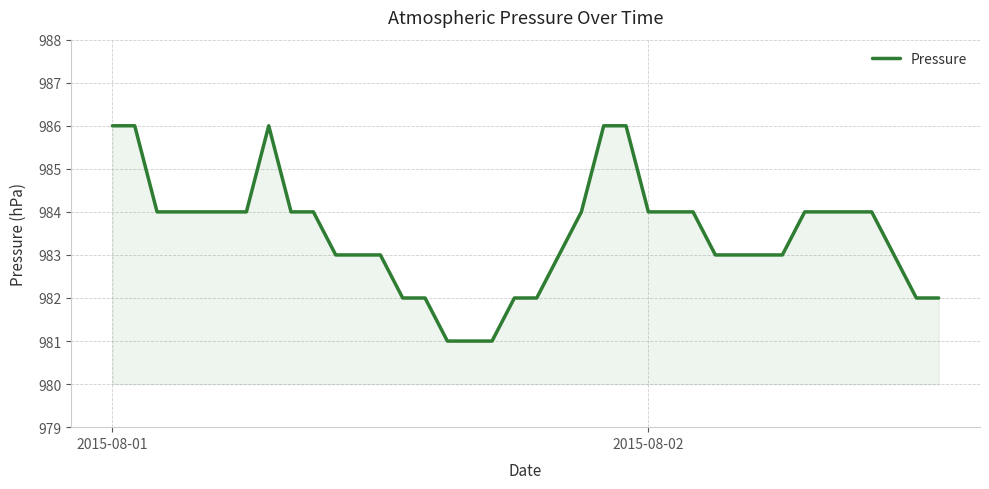

What is the minimum value shown in the chart?

981